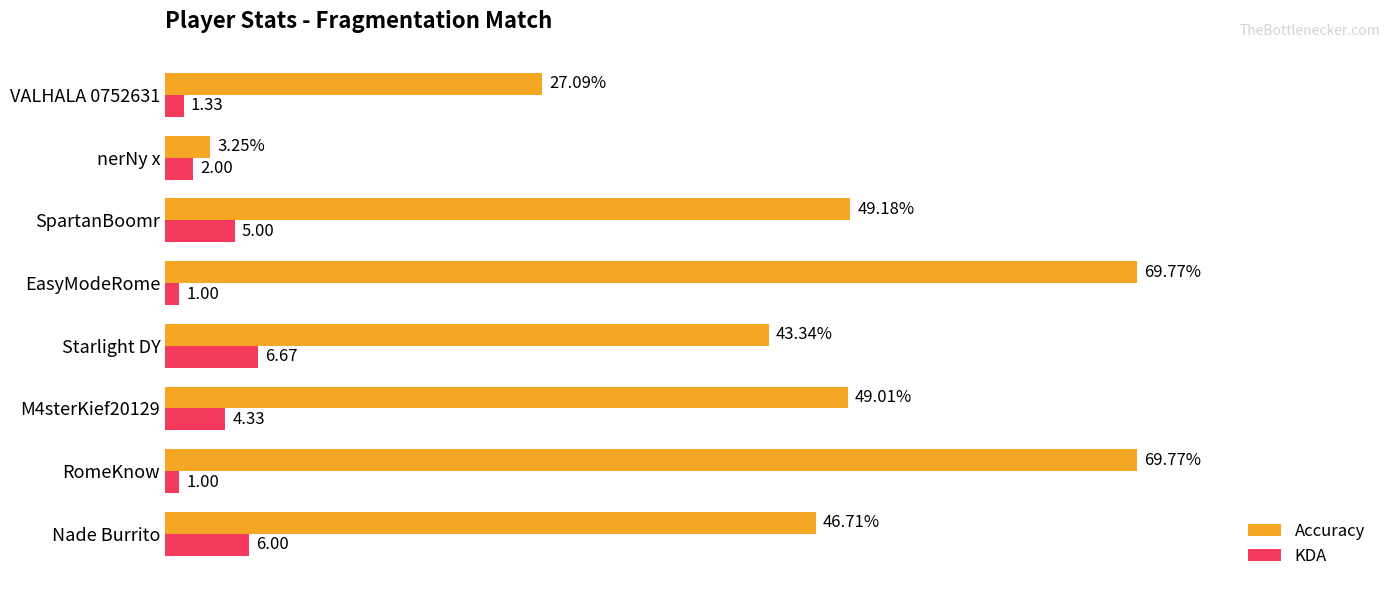

Is the value of Accuracy at SpartanBoomr greater than the value of KDA at RomeKnow?

Yes